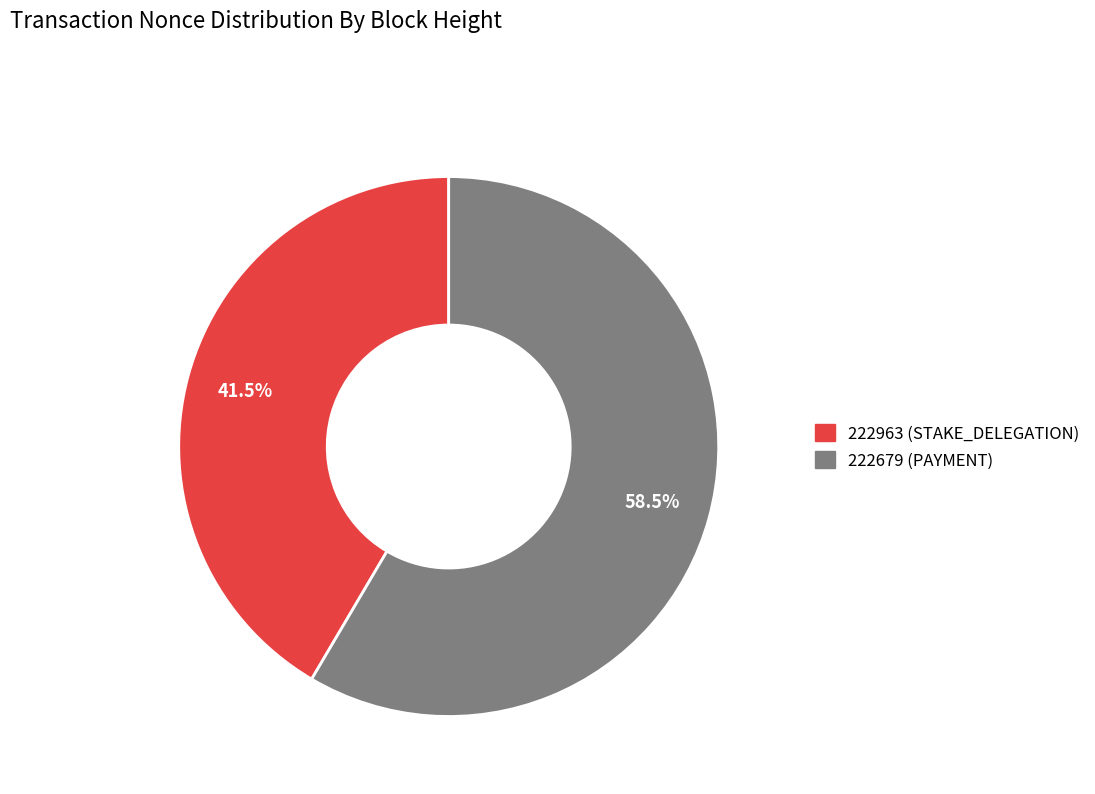

Is there any slice that represents more than half of the pie?

Yes